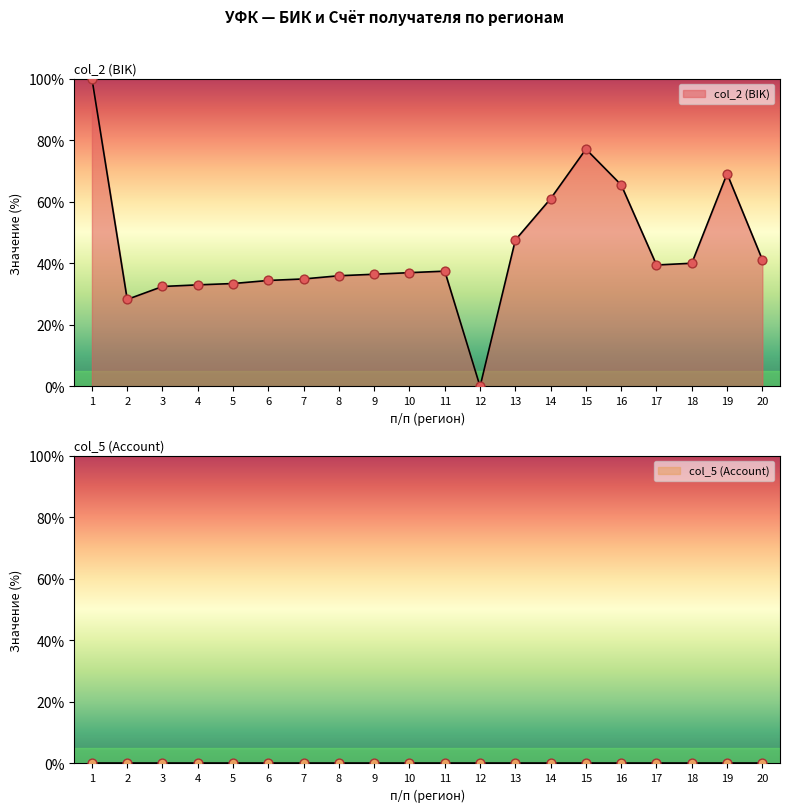

What is the ratio of the value at 18 to the value at 7?

1.1